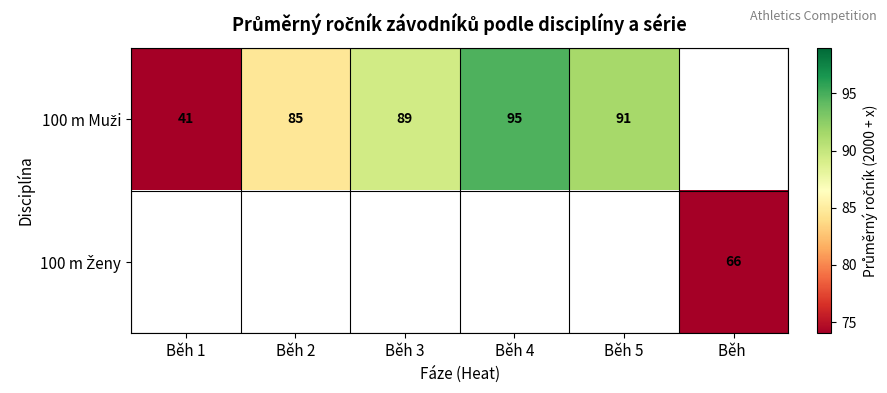

What is the greatest value displayed?

94.8